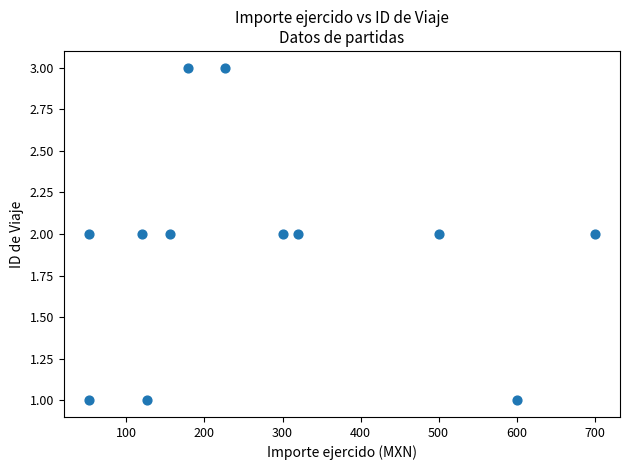

How many data points are displayed?

12